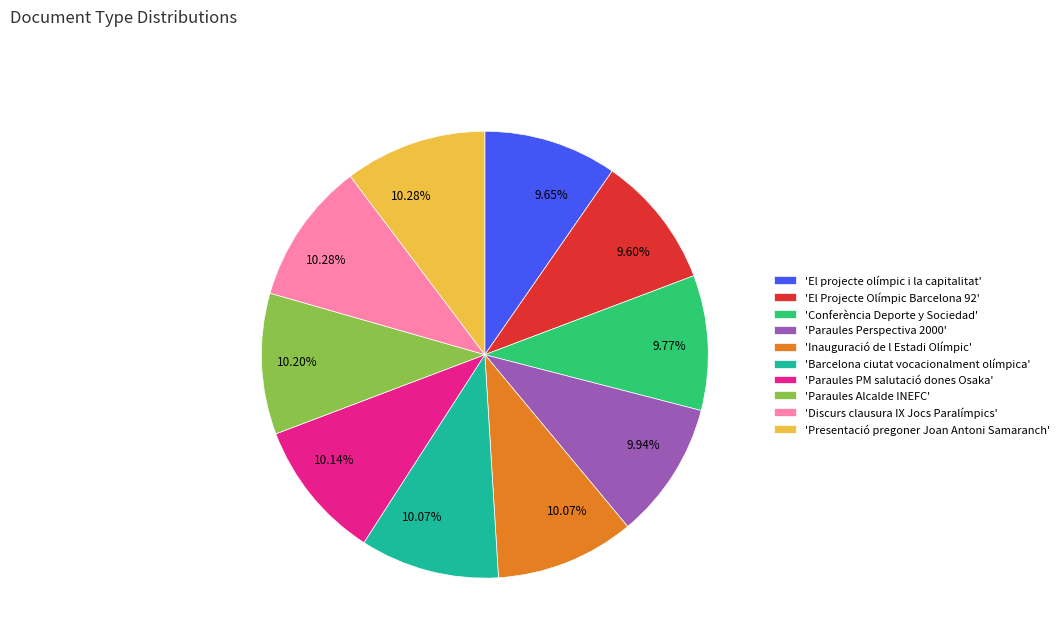

Do 'Presentació pregoner Joan Antoni Samaranch' and 'El projecte olímpic i la capitalitat' together represent more than half of the pie?

No